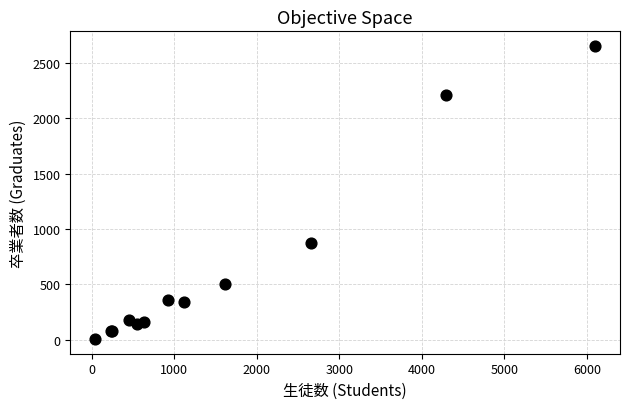

What Y value in the scatter plot is closest to 1330?

878